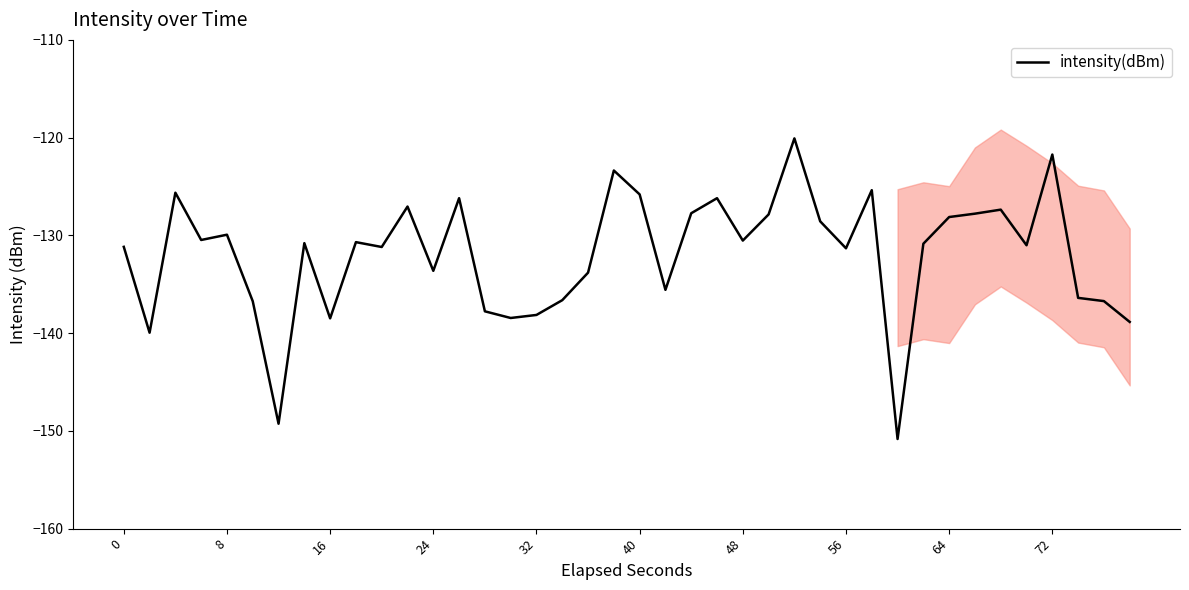

What is the greatest value displayed?

-120.1